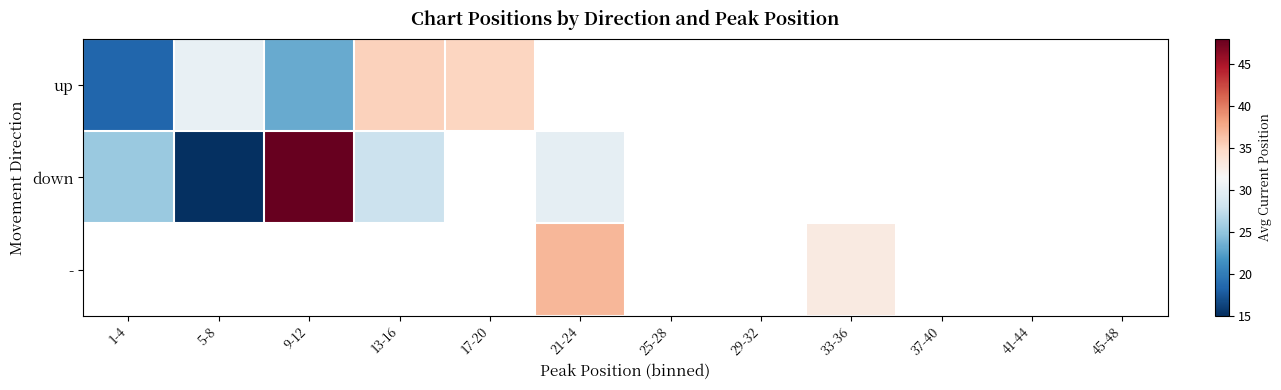

Is it true that up equals 50.6 at 17-20?

False